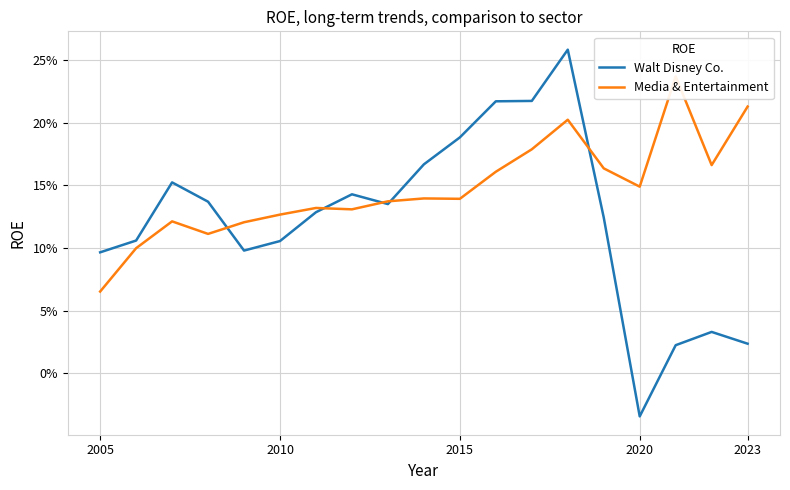

Which series has the largest total across all categories?

Media & Entertainment